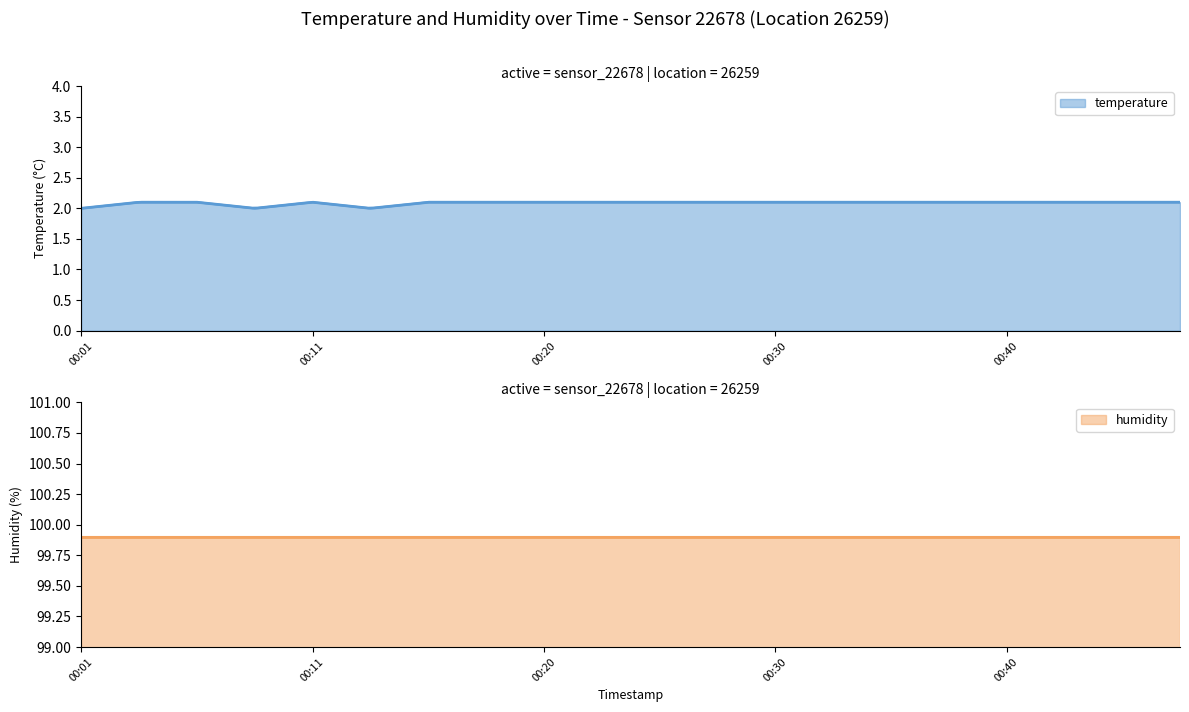

True or false: the data shows 3.2 at 00:11.

False